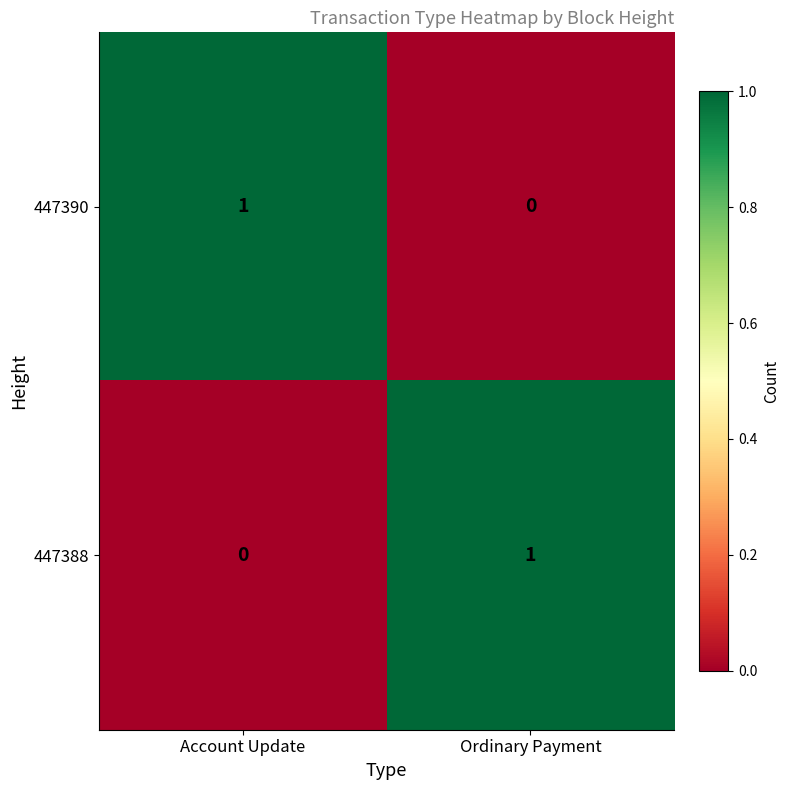

The 447390 series shows 0 at Ordinary Payment. True or false?

True